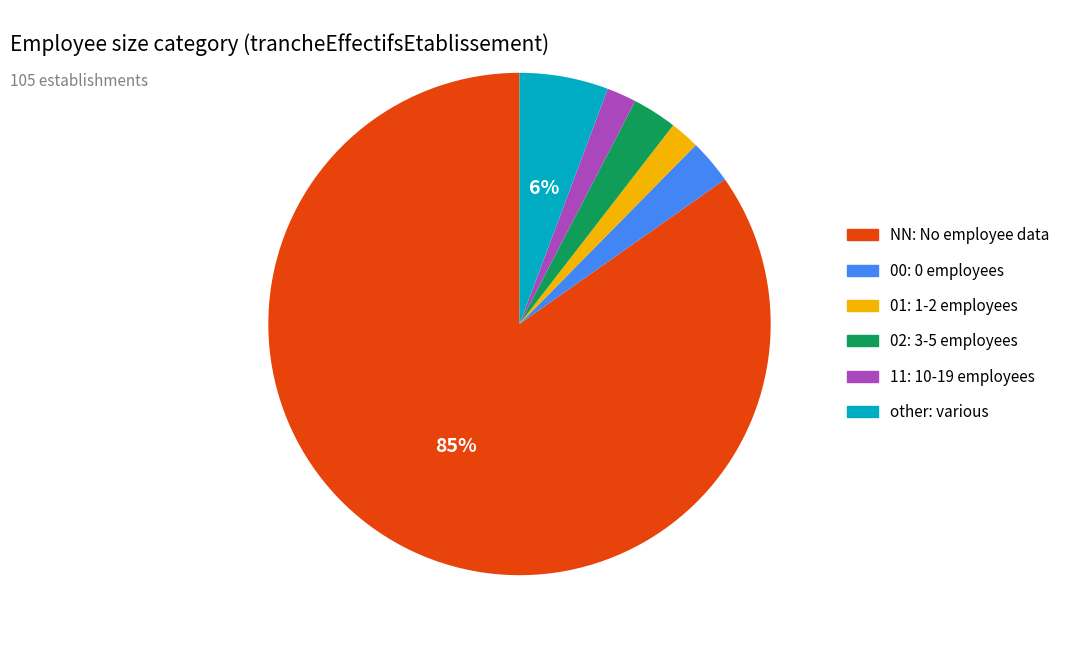

To the nearest percent, what is the difference between the 11 and other slice percentages?

4%